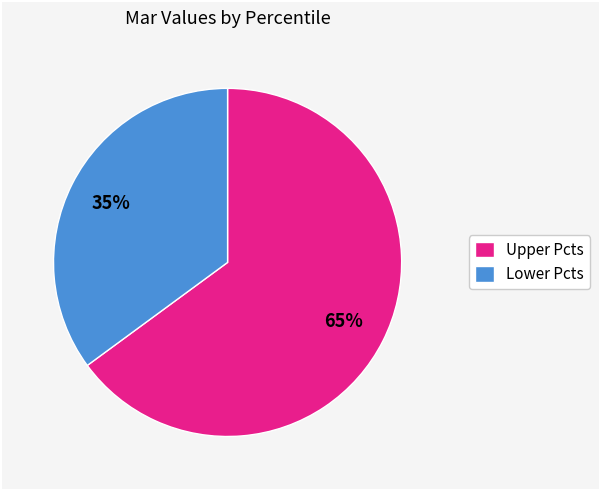

How many segments does this pie chart have?

2